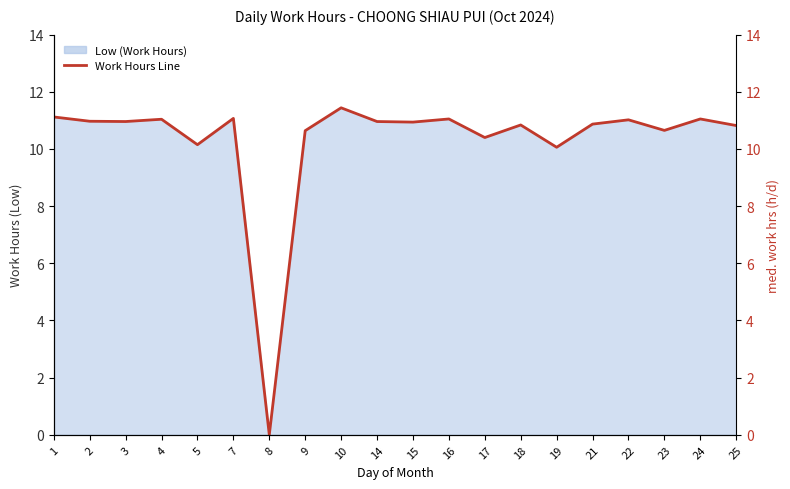

The value at 17 is 10.4. True or false?

True